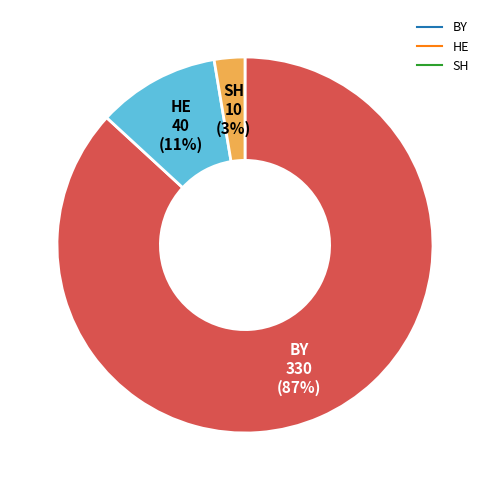

To the nearest percent, what is the difference between the SH and HE slice percentages?

8%